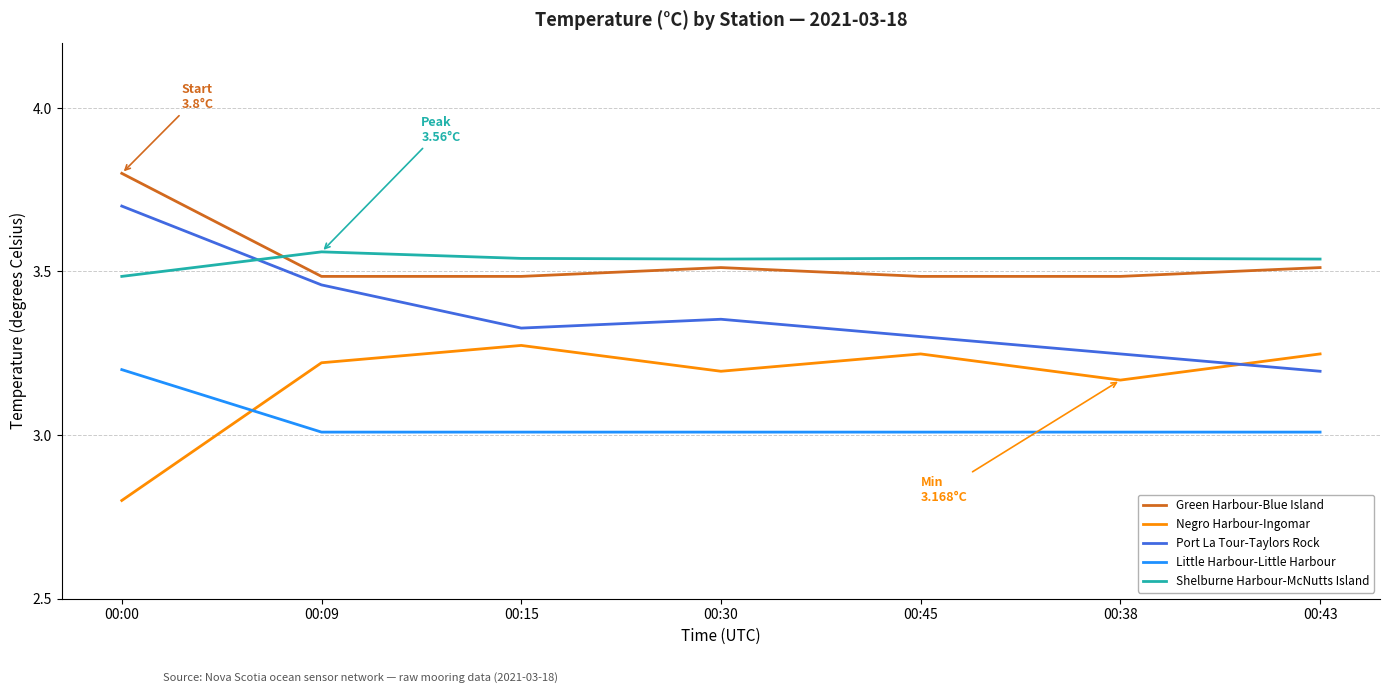

Count the number of data series in this chart.

5